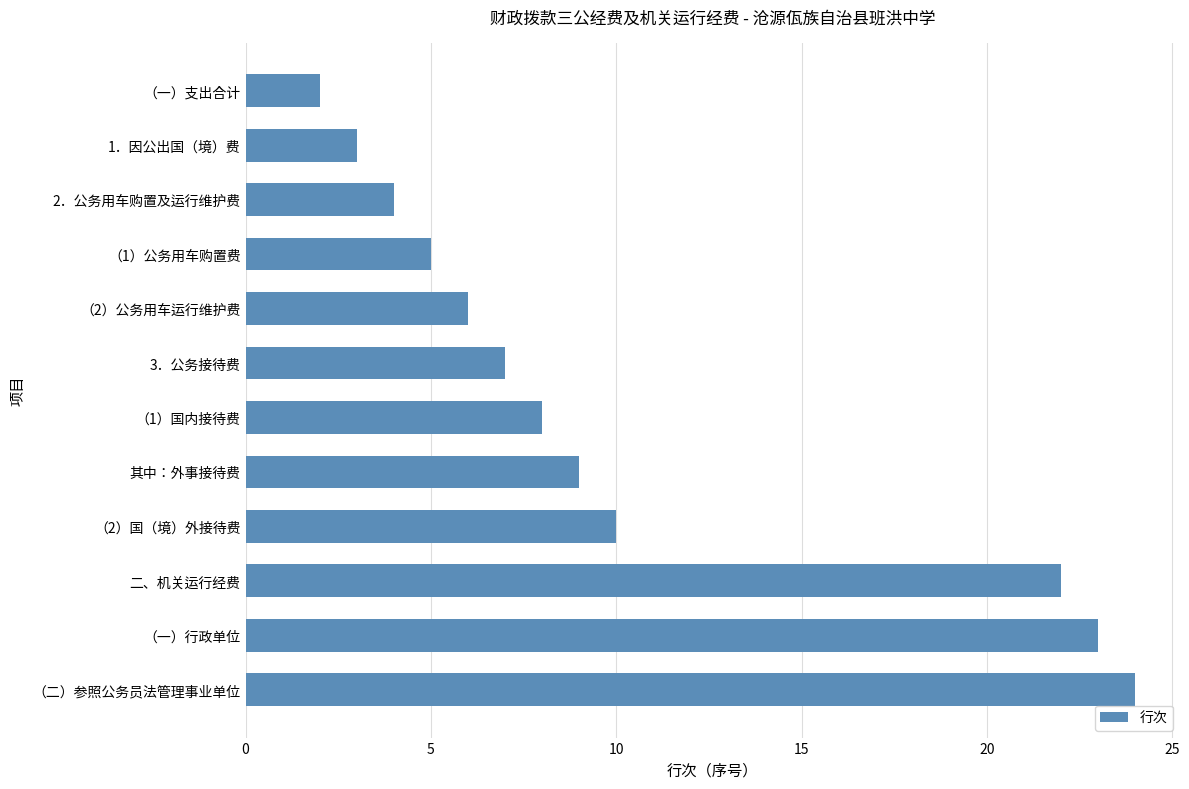

Is it true that the value at 3．公务接待费 is 7?

True